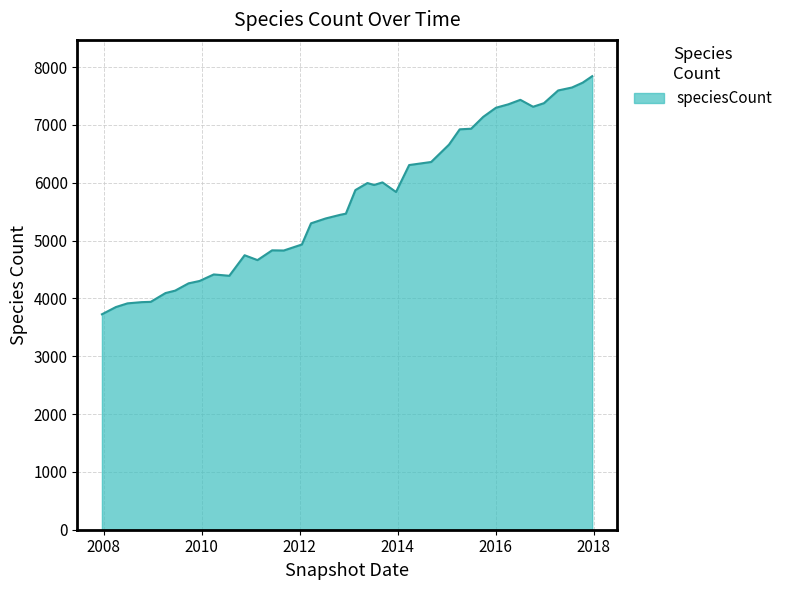

What is the greatest value displayed?

7844